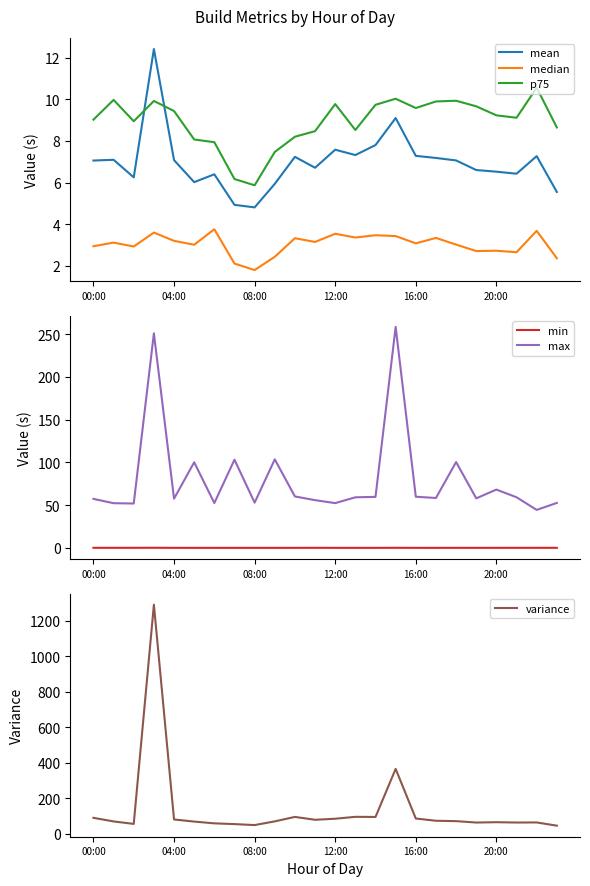

True or false: min and mean cross at least once.

False